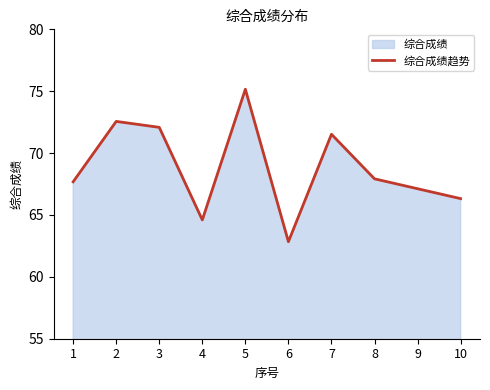

What is the maximum value shown in the chart?

75.2